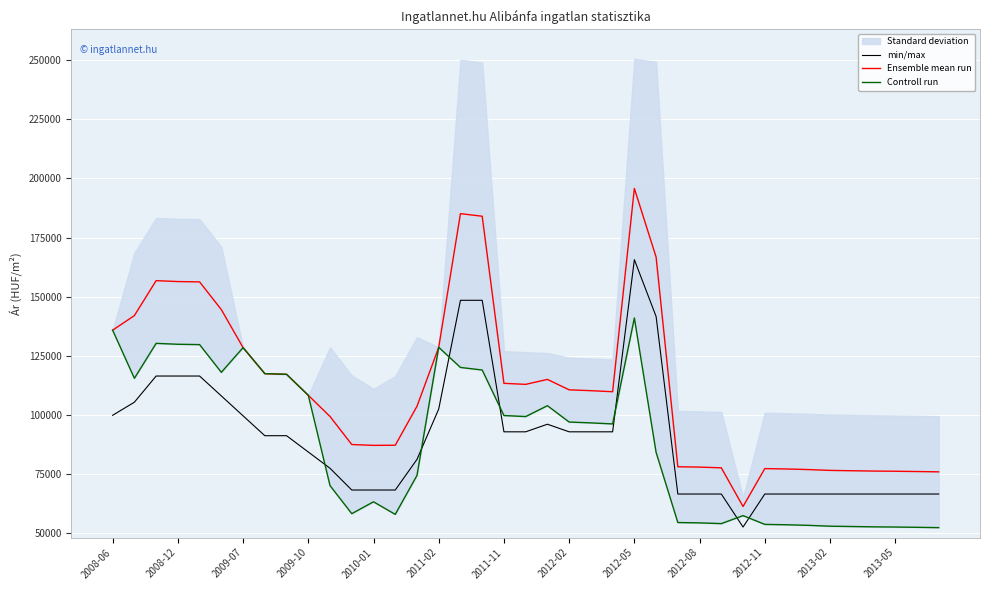

Which series ends up on top after the final intersection of Controll run and min/max?

min/max